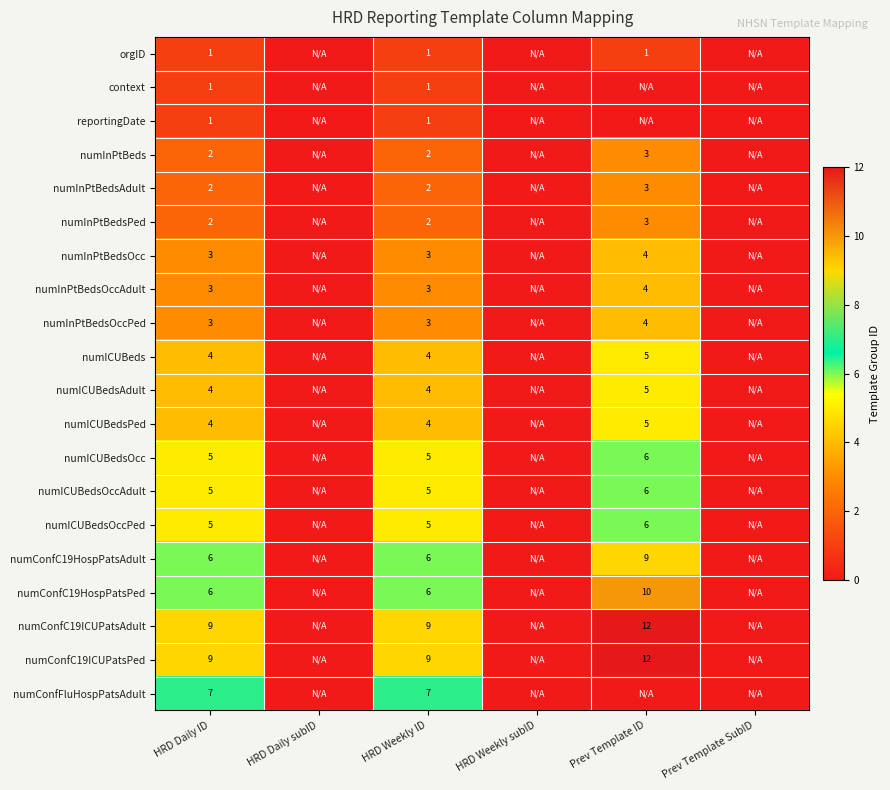

What is the sum of the numConfC19ICUPatsPed values at HRD Daily ID and HRD Weekly ID?

18